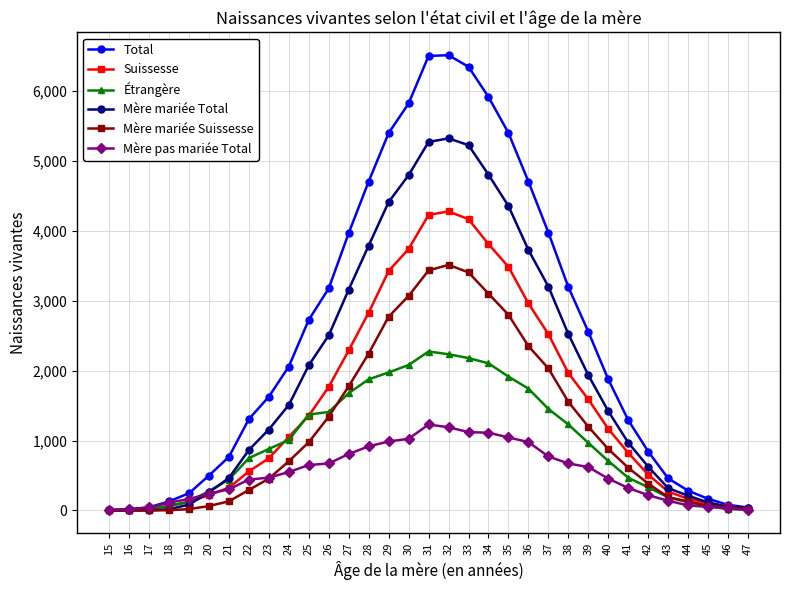

At 33, list the series in order from smallest to largest.

Mère pas mariée Total, Étrangère, Mère mariée Suissesse, Suissesse, Mère mariée Total, Total